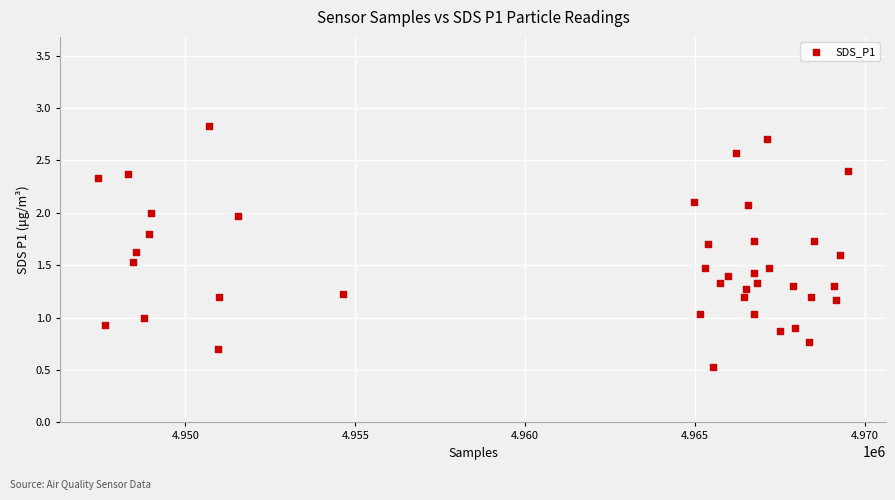

What is the range of X values (max minus min)?

22106.0